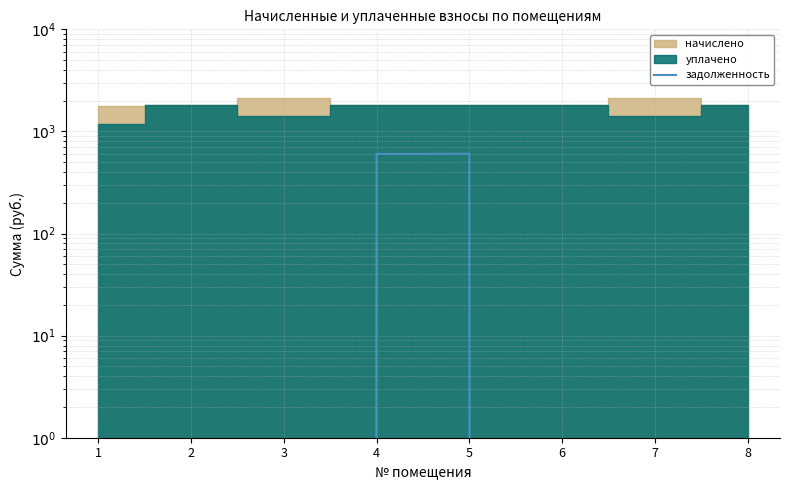

Which label corresponds to the smallest value in the chart?

1